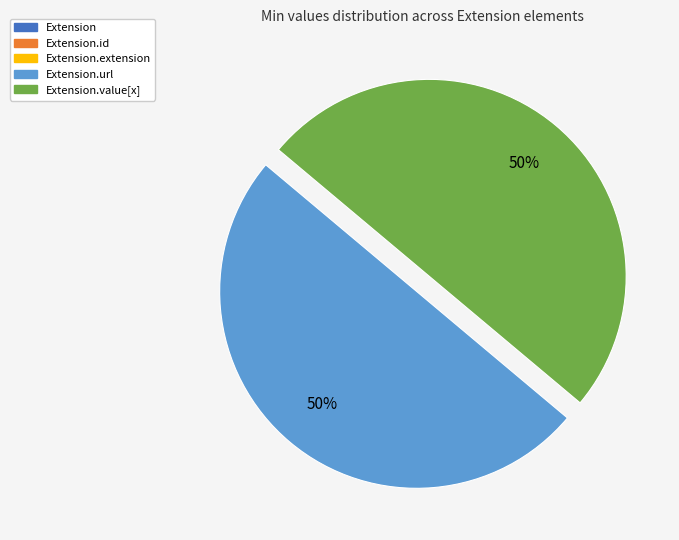

To the nearest percent, what is the average slice percentage?

50%